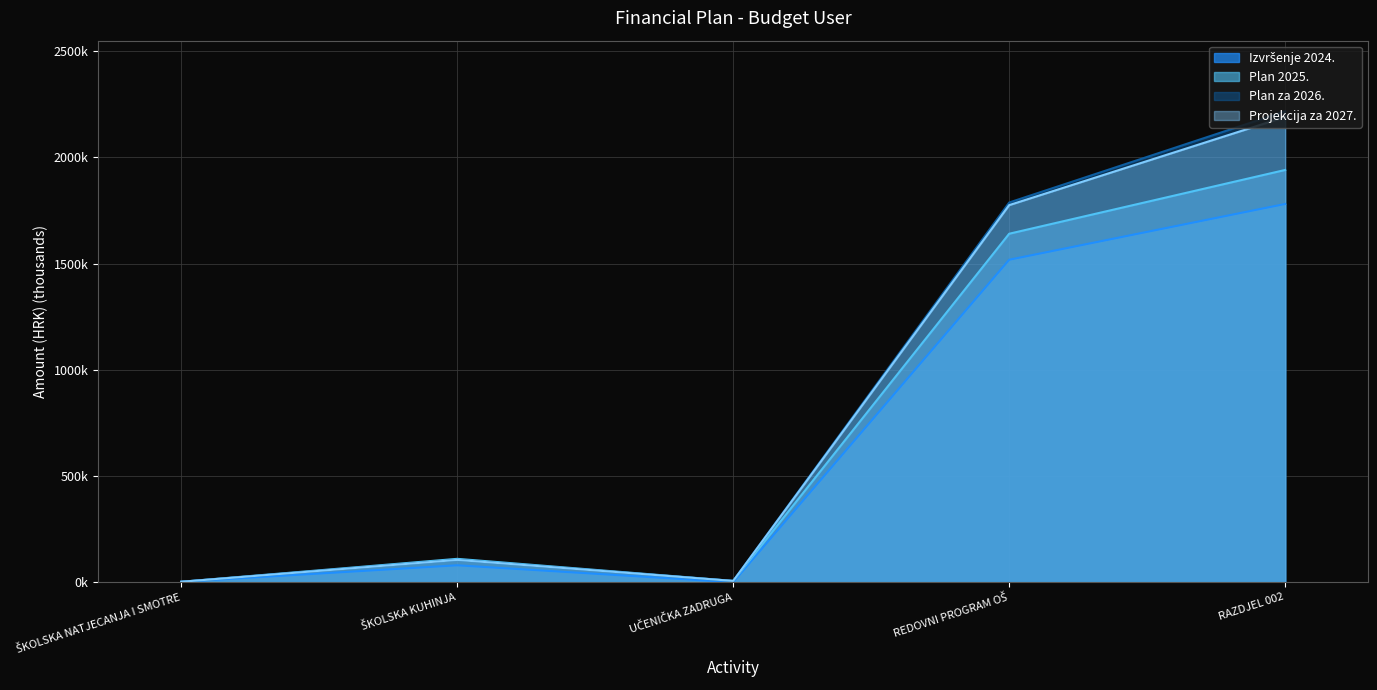

Reading left to right, list all the values displayed in this chart.

Izvršenje 2024.: 2.0	79.6	0.0	1518.2	1780.8
Plan 2025.: 2.0	110.0	6.0	1640.6	1940.9
Plan za 2026.: 2.0	105.0	6.0	1787.7	2217.0
Projekcija za 2027.: 2.0	105.0	6.0	1775.4	2190.6